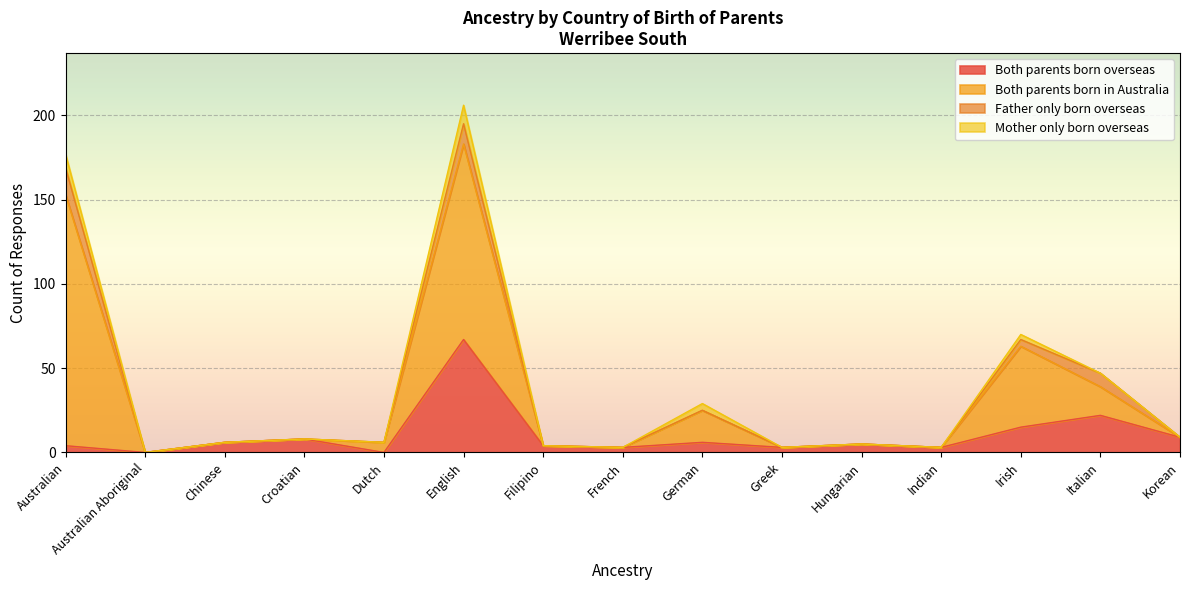

At which label is Both parents born in Australia closest to 74?

Irish